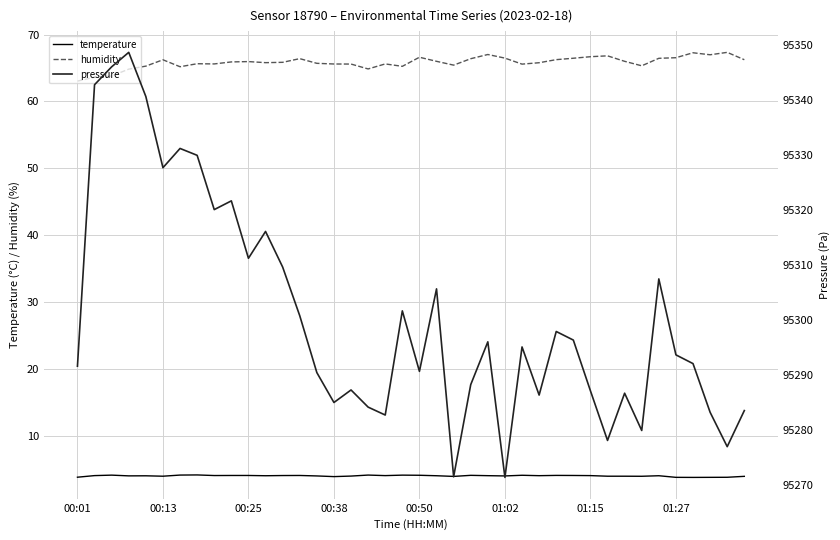

Which series has the widest spread of values?

pressure